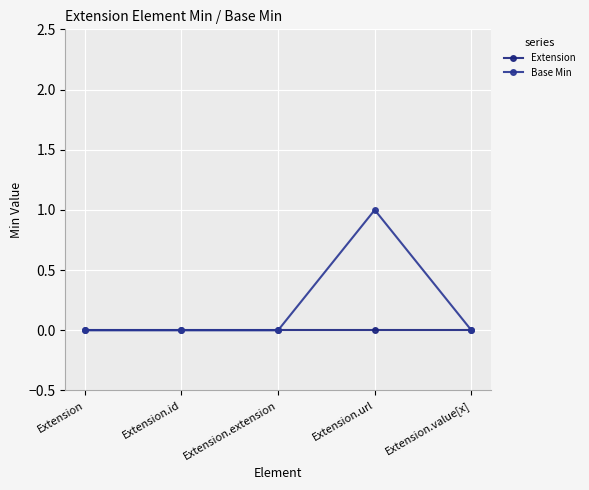

Rank the categories by Base Min value from lowest to highest.

Extension, Extension.id, Extension.extension, Extension.value[x], Extension.url